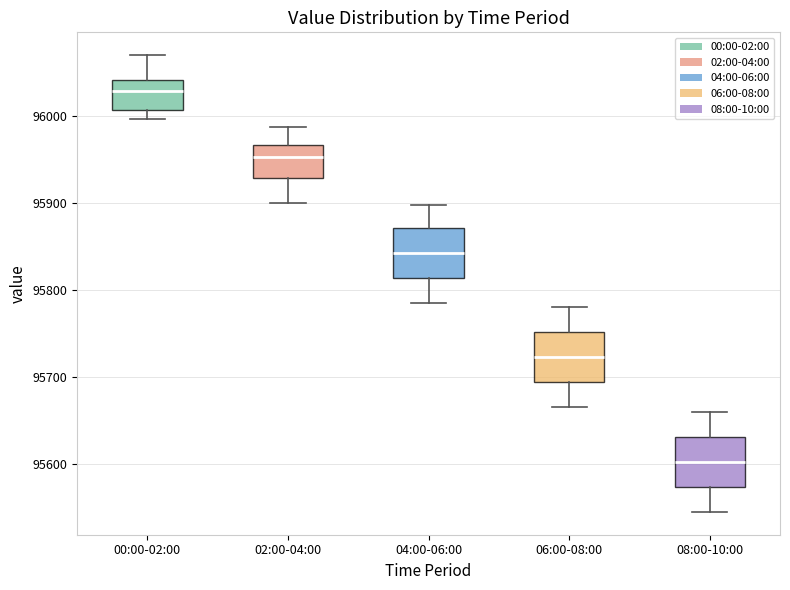

Reading left to right, transcribe this box plot: for each box, give where its median line is, the range the box spans, and where its two whiskers end, as read against the y-axis. The values are not printed on the chart, so give them approximately, as read against the axis.

00:00-02:00: median 96030, box 96010 to 96040, whiskers 96000 to 96070
02:00-04:00: median 95950, box 95930 to 95970, whiskers 95900 to 95990
04:00-06:00: median 95840, box 95810 to 95870, whiskers 95790 to 95900
06:00-08:00: median 95720, box 95690 to 95750, whiskers 95670 to 95780
08:00-10:00: median 95600, box 95570 to 95630, whiskers 95550 to 95660